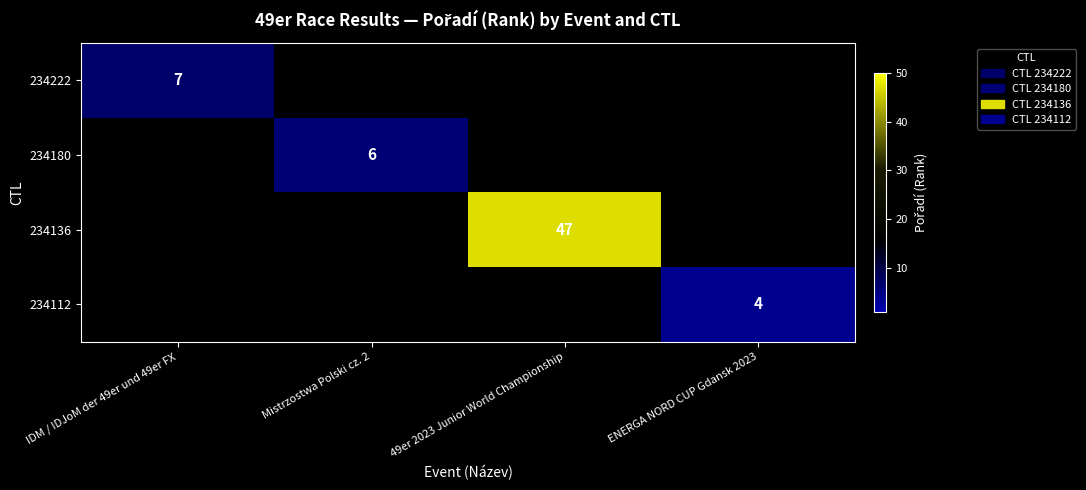

The value of 234180 at Mistrzostwa Polski cz. 2 is 6. True or false?

True